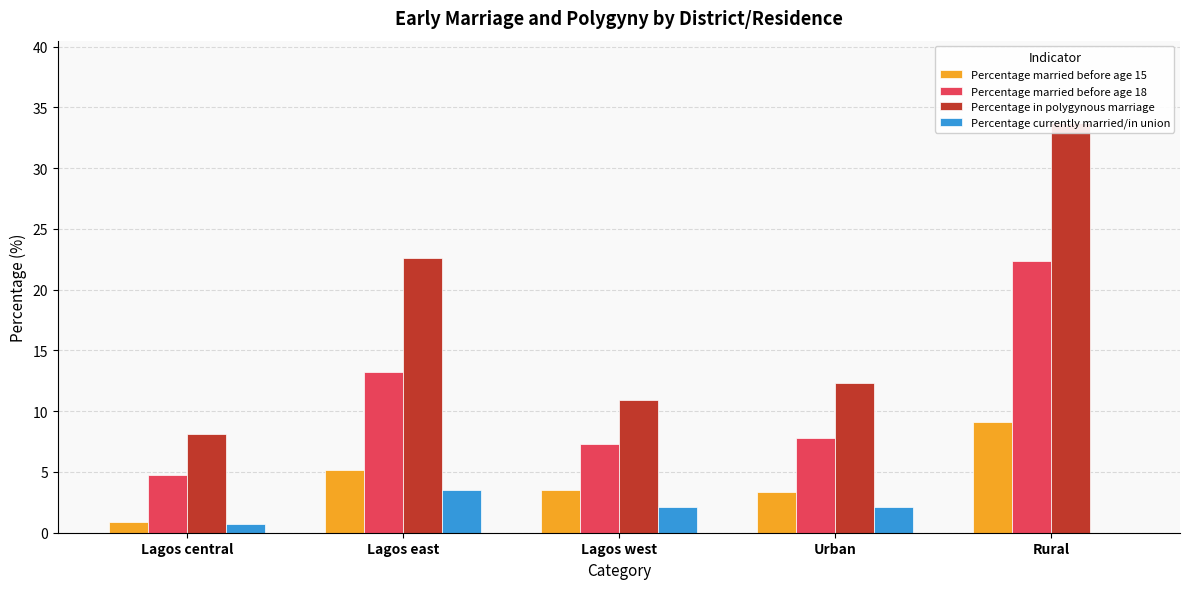

Rank the categories by Percentage in polygynous marriage value from lowest to highest.

Lagos central, Lagos west, Urban, Lagos east, Rural